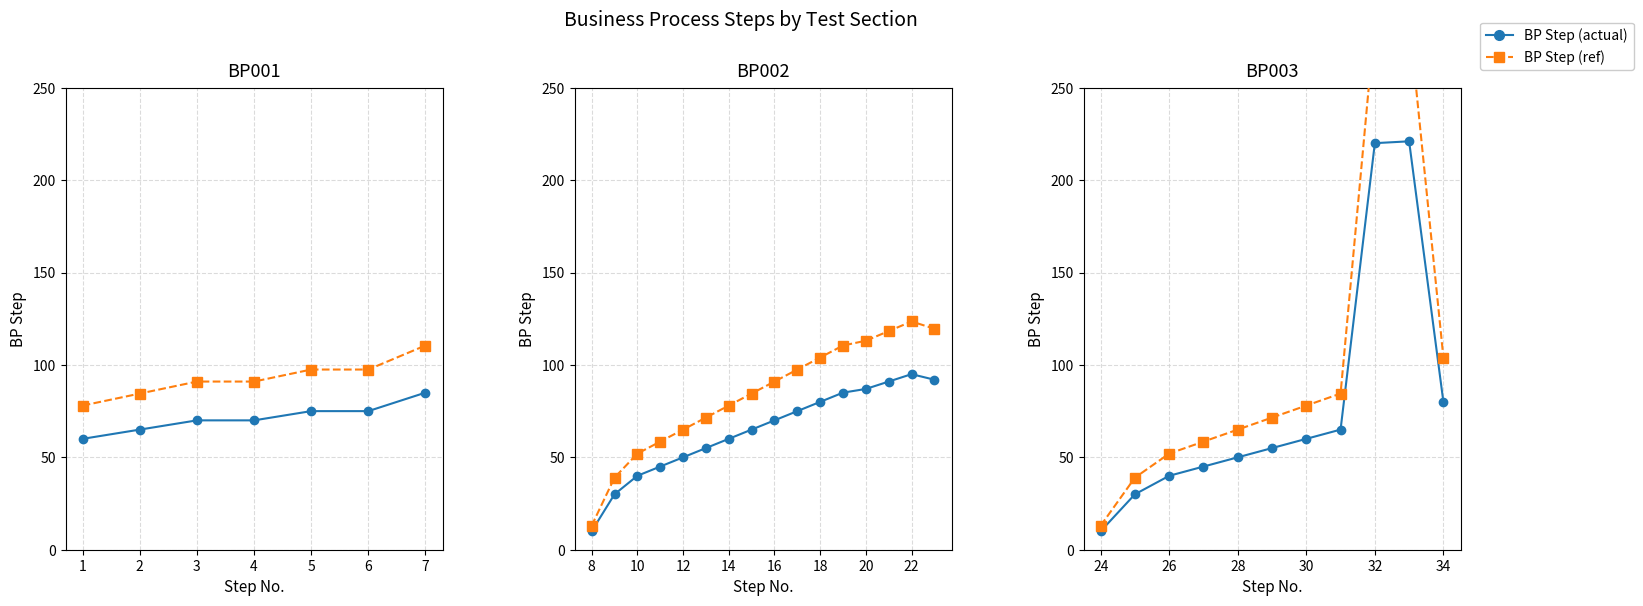

What is the difference between the second highest and second lowest values in the BP Step (ref) series?

247.0